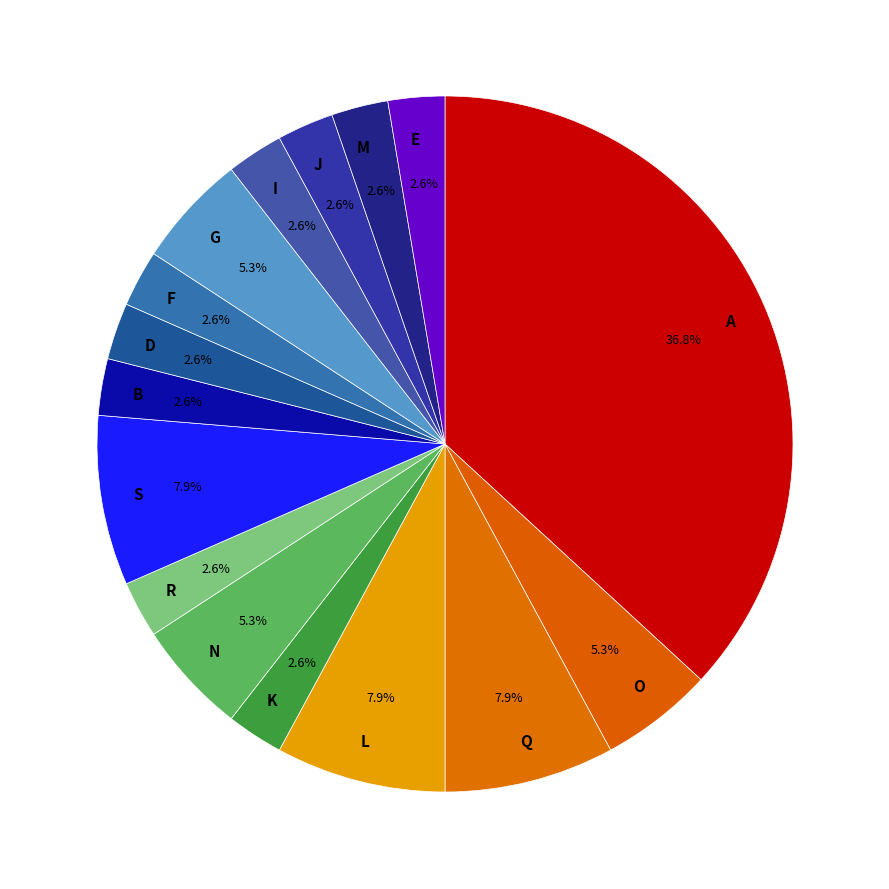

What is the largest slice in the pie chart?

A